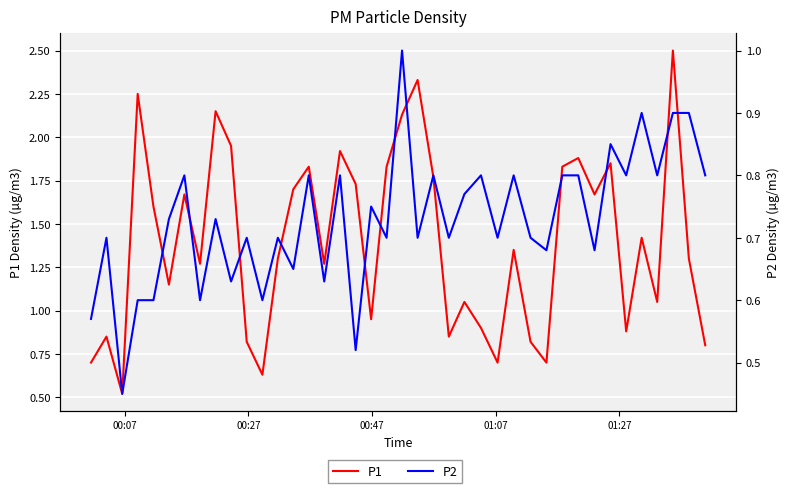

What is the difference between the maximum and second lowest values in the P2 series?

0.5